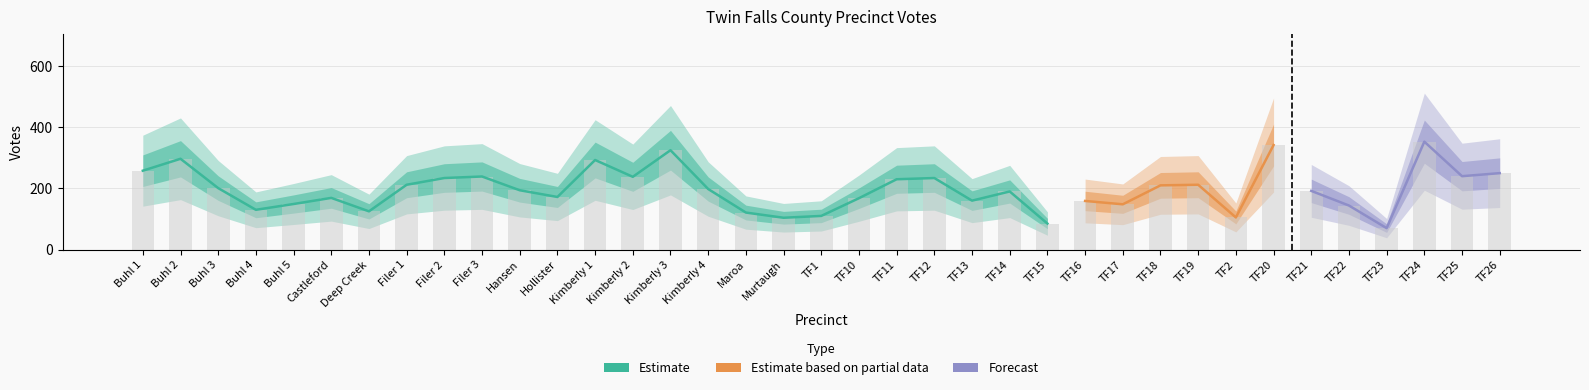

Rank the categories by value from lowest to highest.

TF23, TF15, Murtaugh, TF2, TF1, Maroa, Deep Creek, Buhl 4, TF22, TF17, Buhl 5, TF16, TF13, TF10, Castleford, Hollister, TF14, TF21, Hansen, Kimberly 4, Buhl 3, TF18, Filer 1, TF19, TF11, Filer 2, TF12, Kimberly 2, Filer 3, TF25, TF26, Buhl 1, Kimberly 1, Buhl 2, Kimberly 3, TF20, TF24